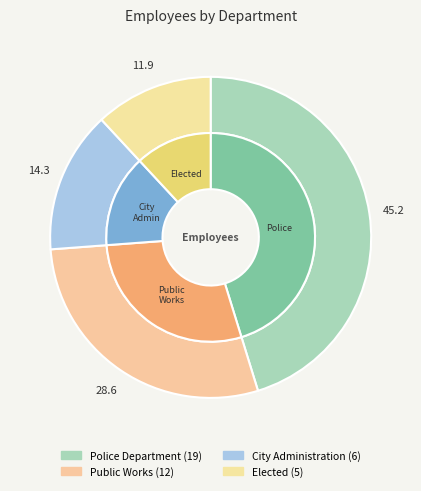

What is the ratio of the value at Elected to the value at City Administration?

0.8